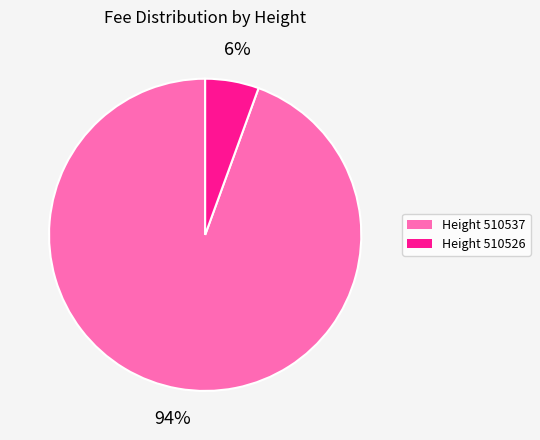

Is there any slice that represents more than half of the pie?

Yes